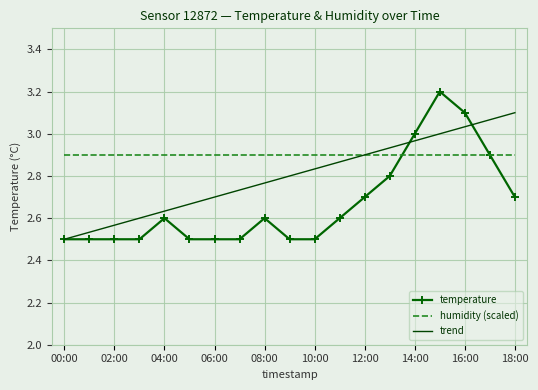

Which series has the largest total across all categories?

humidity (scaled)